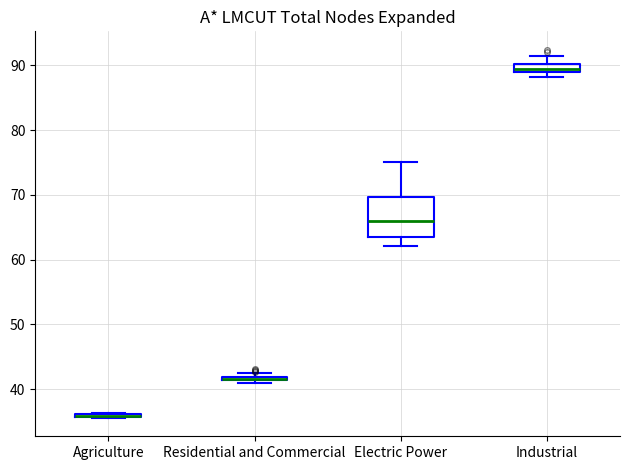

Which box is the tallest, from its lower edge to its upper edge?

Electric Power